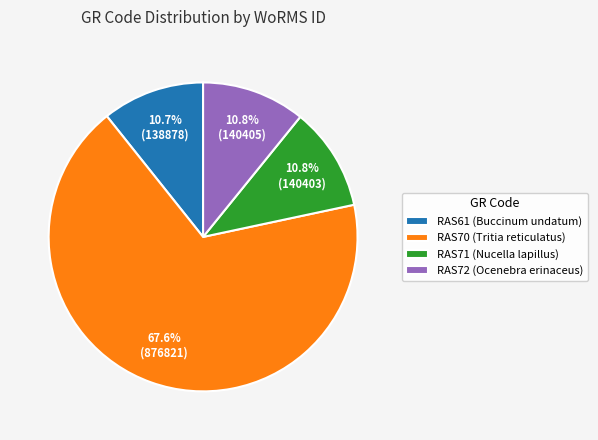

Is the sum of RAS71 and RAS72 greater than half?

No